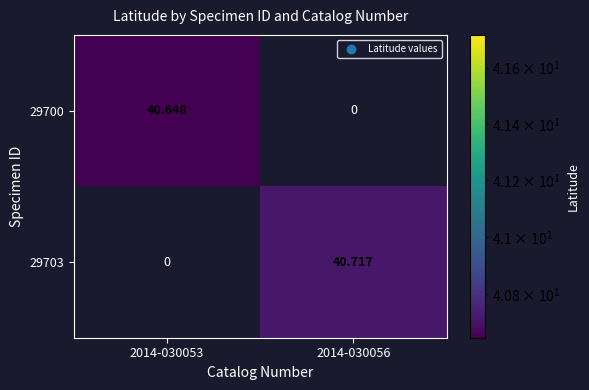

How many data points does each series have?

2